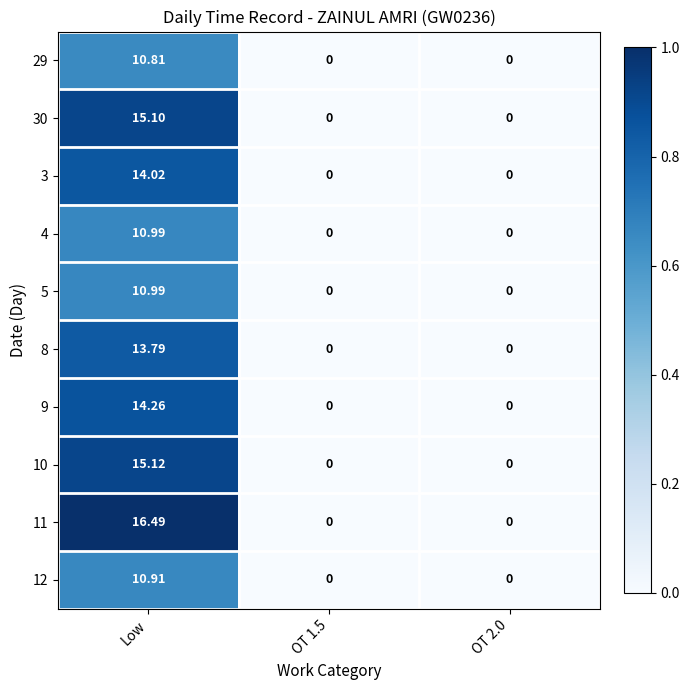

Which category has the highest value across all series?

Low